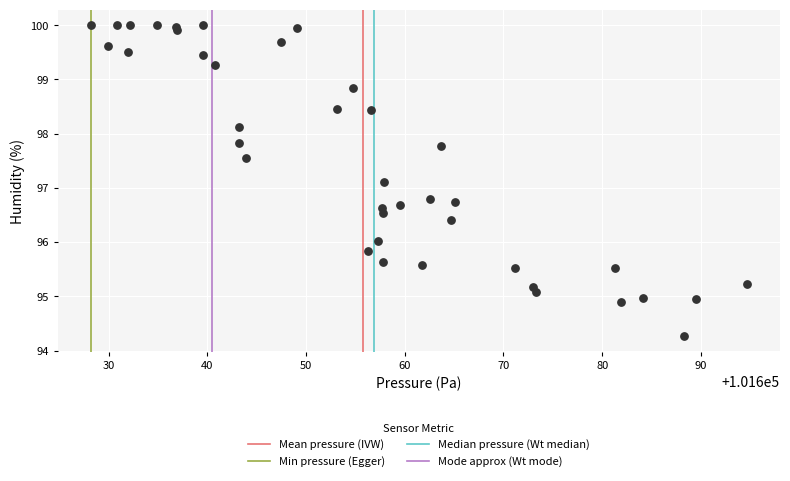

What Y value in the scatter plot is closest to 97?

97.1